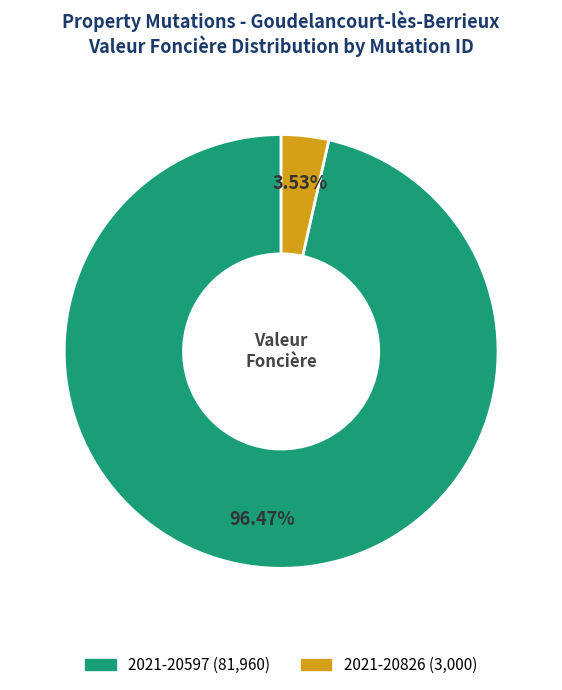

To the nearest percent, what percentage of the pie is 2021-20826?

4%